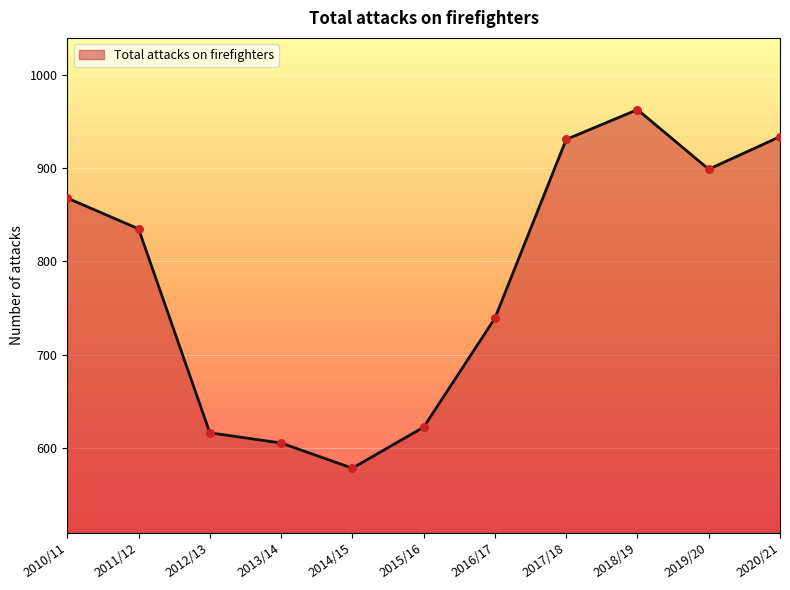

What is the ratio of the value at 2018/19 to the value at 2011/12?

1.2